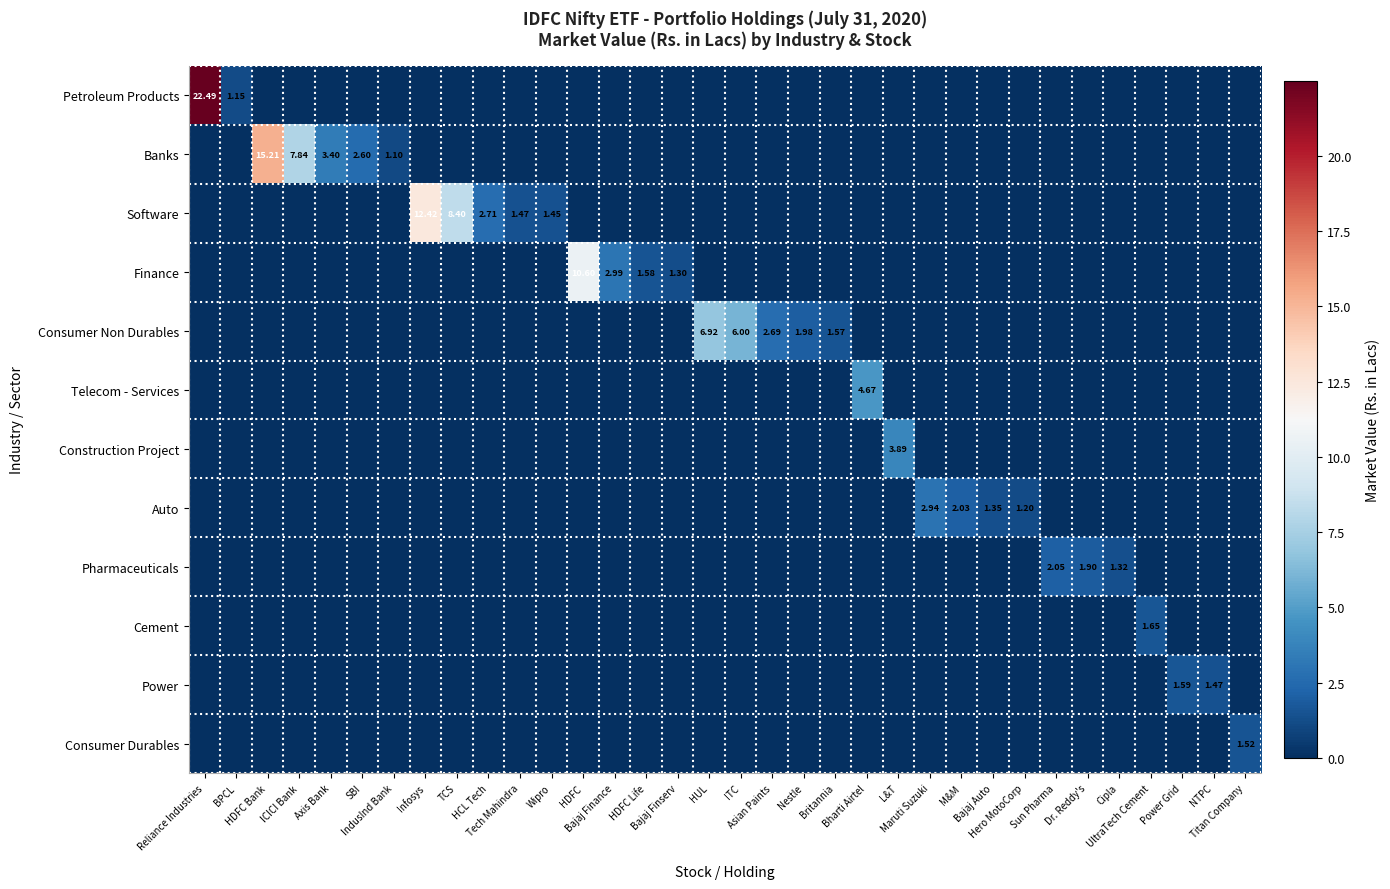

What is the difference between the maximum and minimum values in the Auto series?

2.9